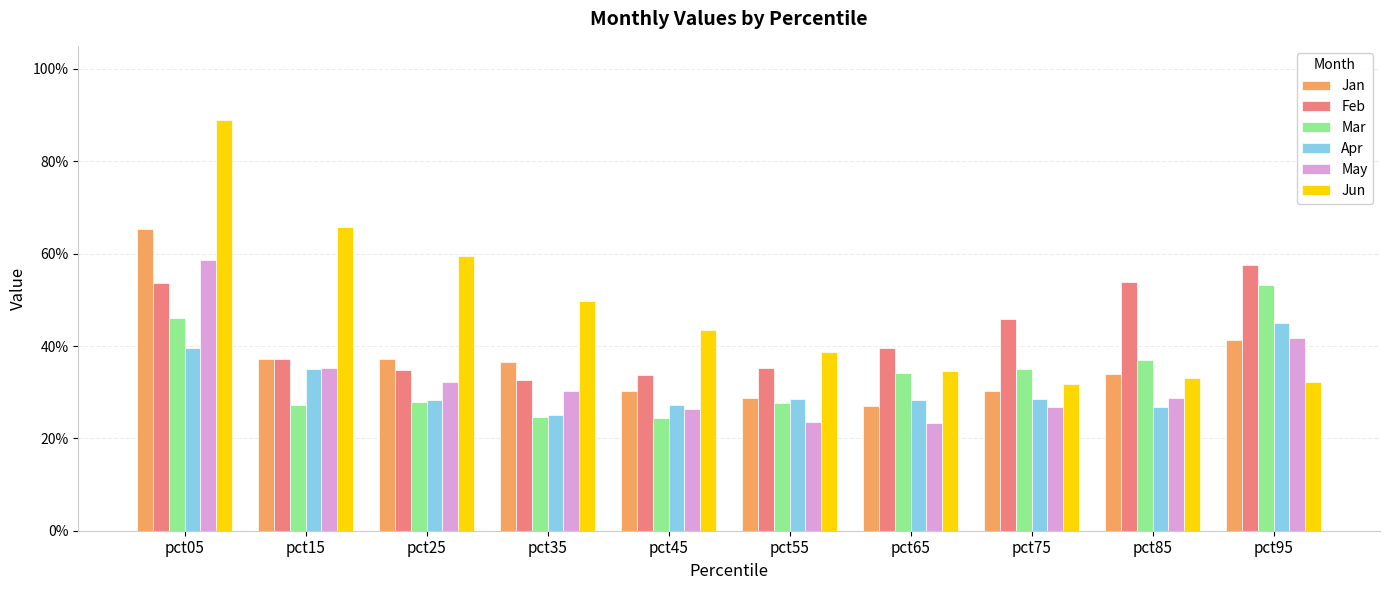

What is the total value across all series at pct45?

1.9